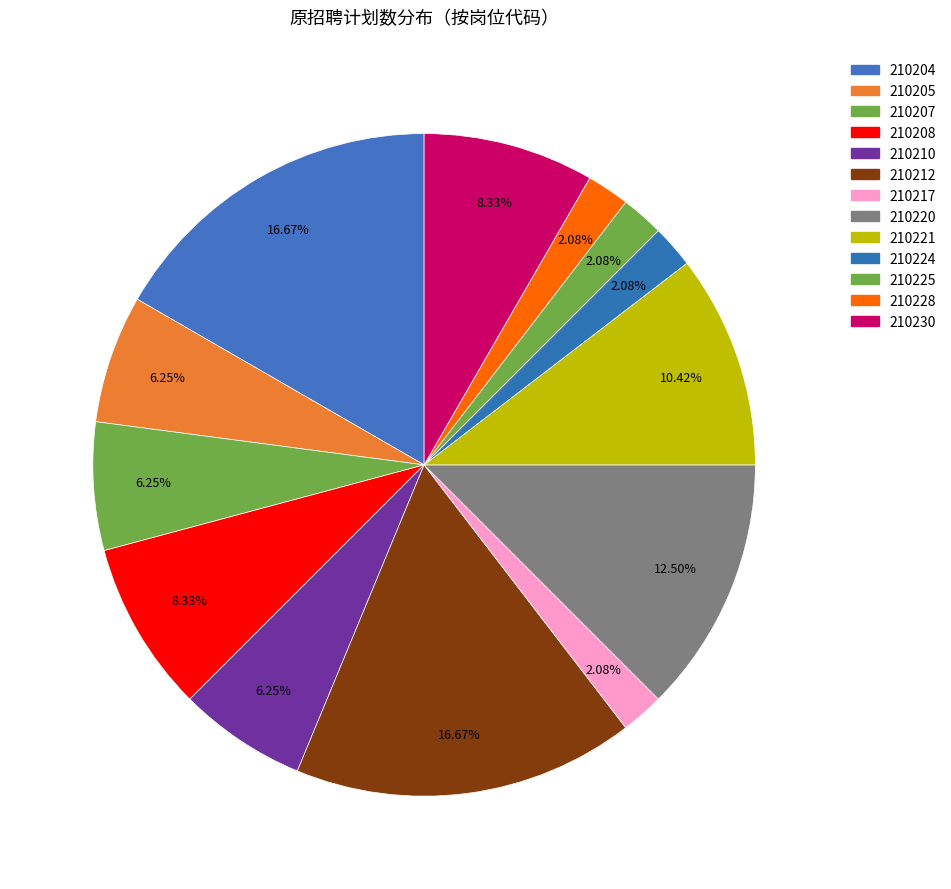

How much of the chart is everything except 210204?

83.3%